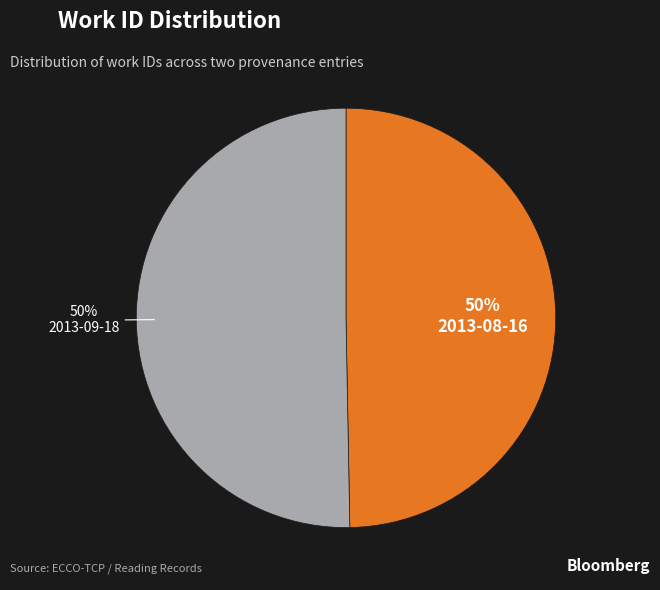

True or false: 2013-08-16 accounts for 56% of the total.

False